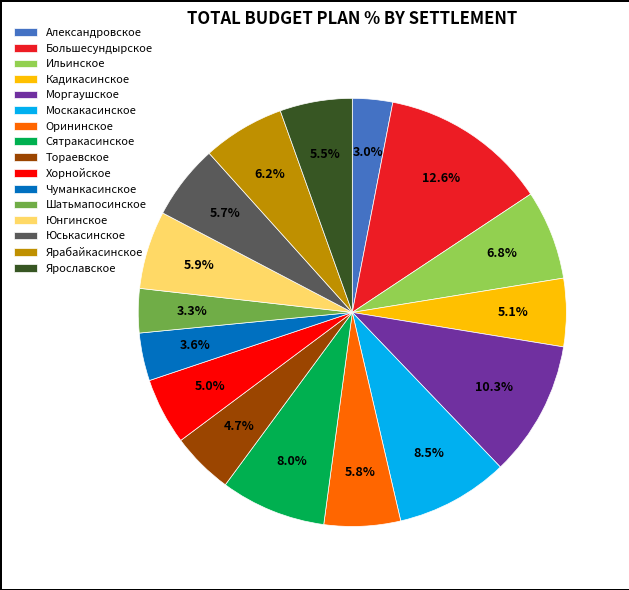

Does Ильинское account for over 50% of the chart?

No